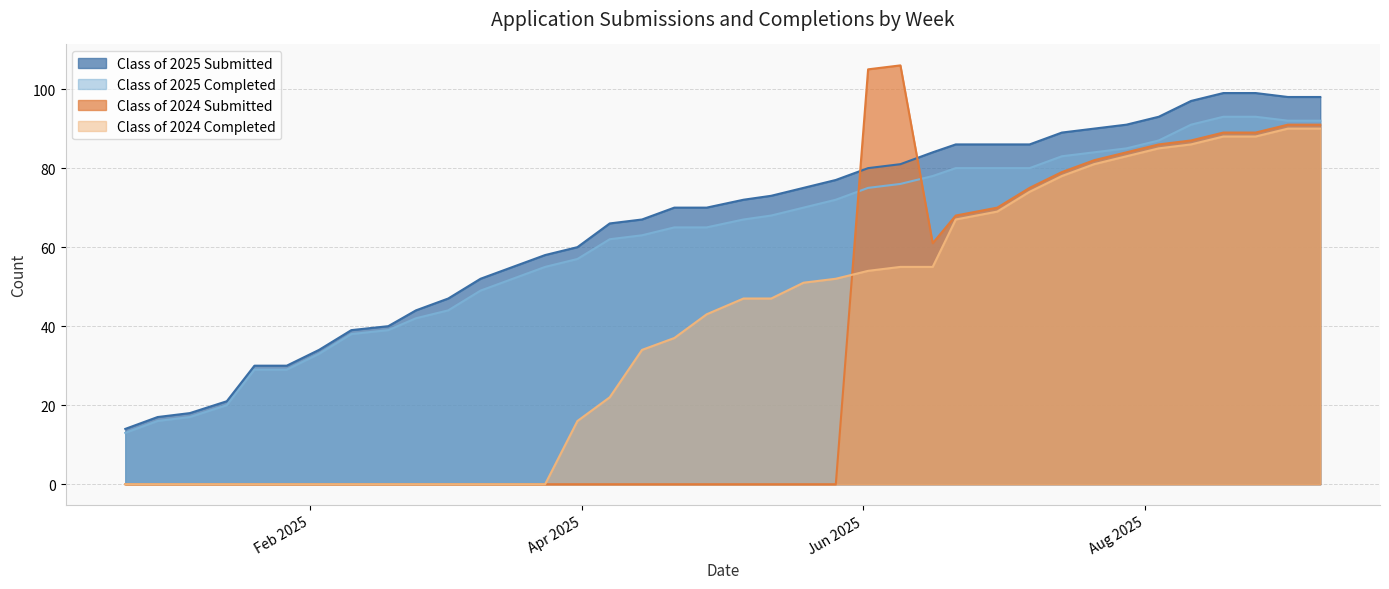

How many lines are shown in the chart?

4